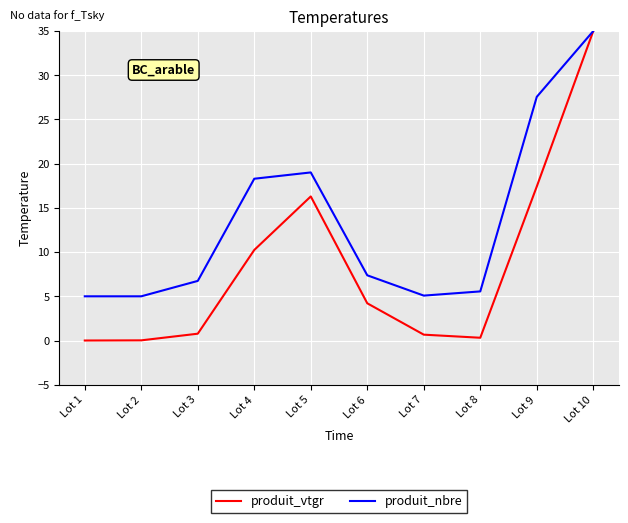

Rank the series at Lot 5 from highest to lowest value.

produit_nbre, produit_vtgr